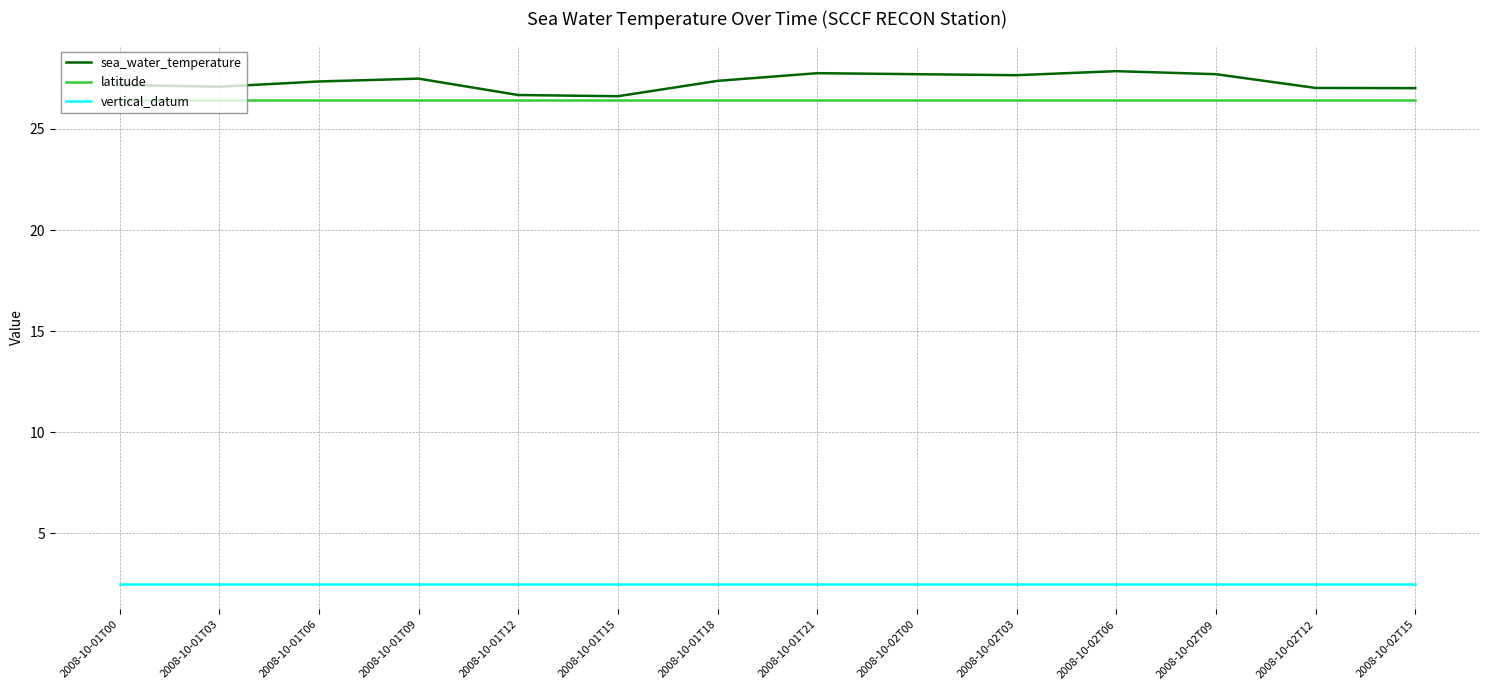

What is the spread (max minus min) of values at 2008-10-02T15?

24.5